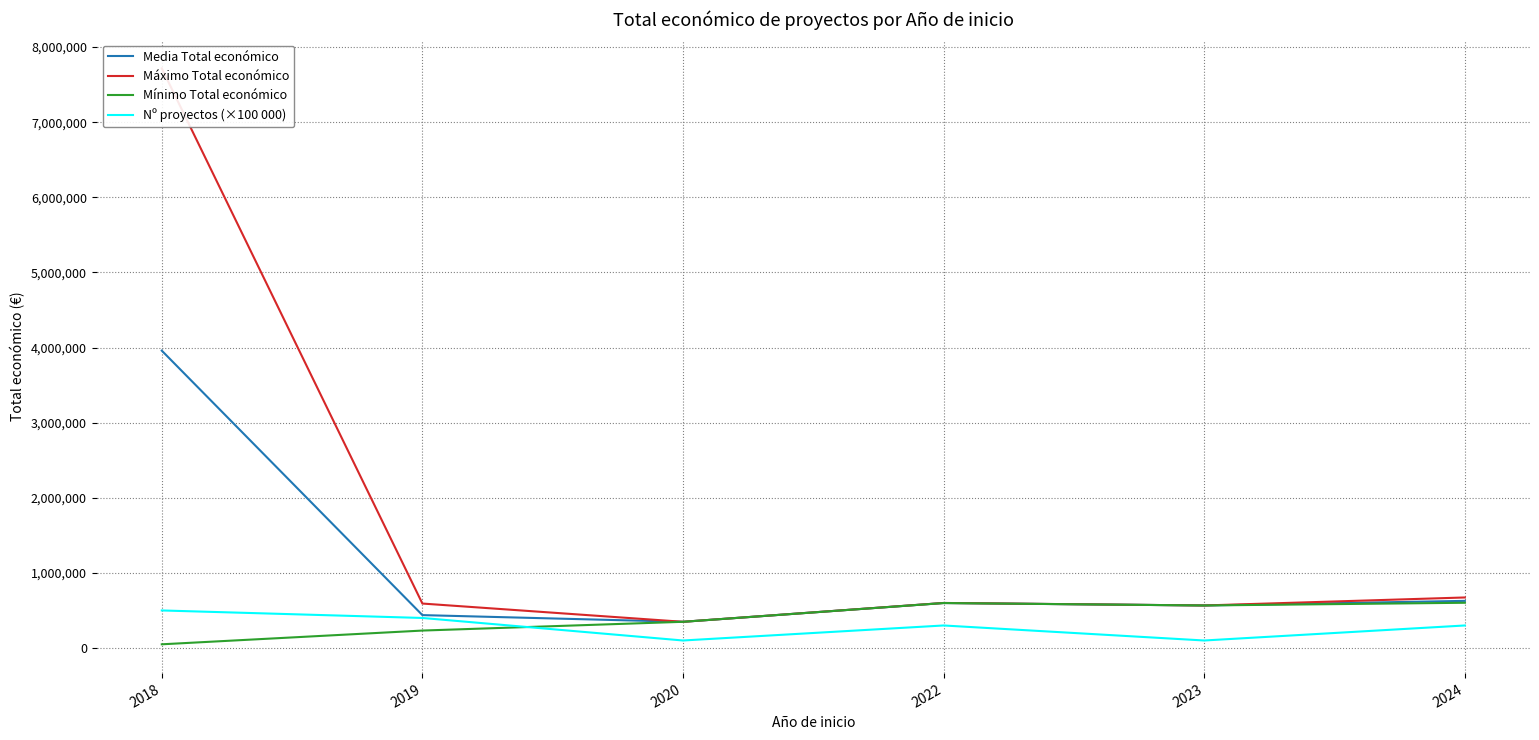

What is the difference between the Máximo Total económico values at 2020 and 2023?

217455.0